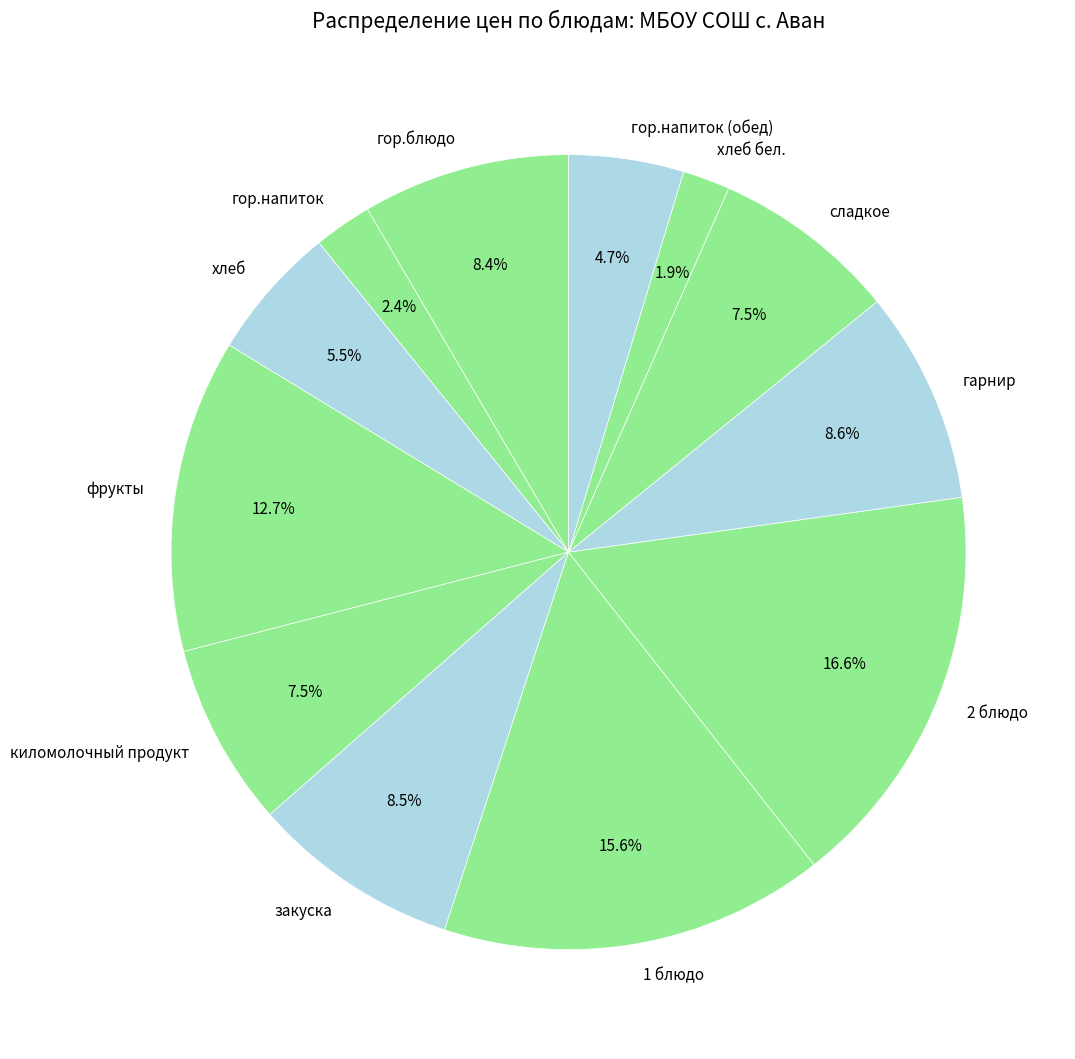

True or false: хлеб accounts for 1% of the total.

False